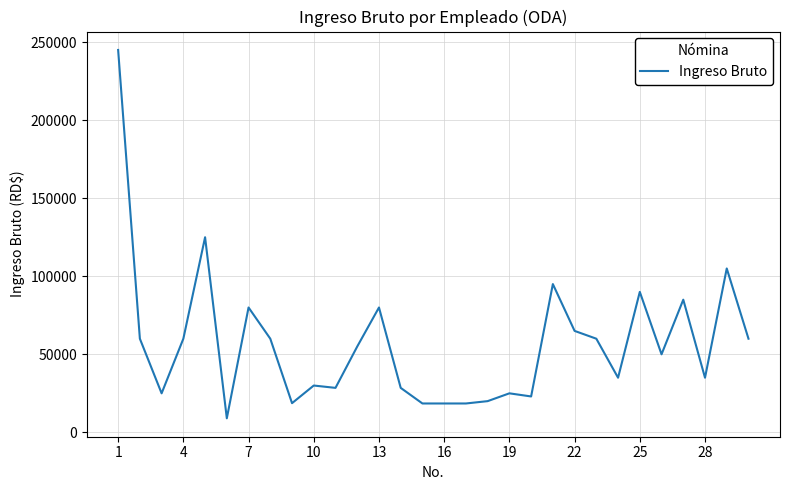

What is the greatest value displayed?

245000